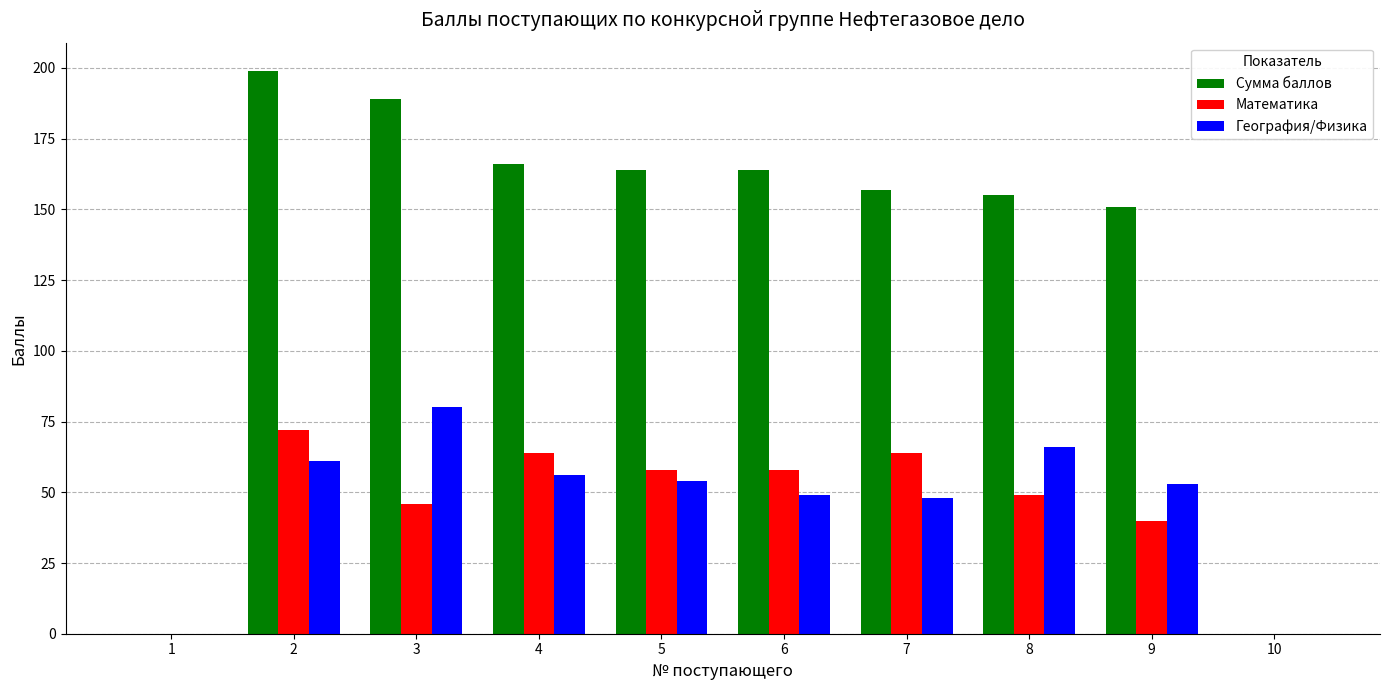

Where is Математика nearest to the value 36?

9